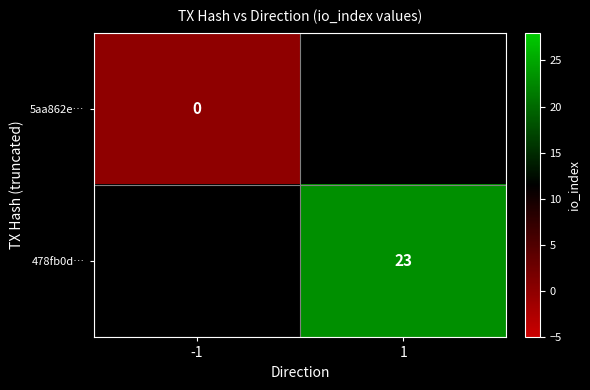

True or false: 478fb0d… has a value of 23 at 1.

True